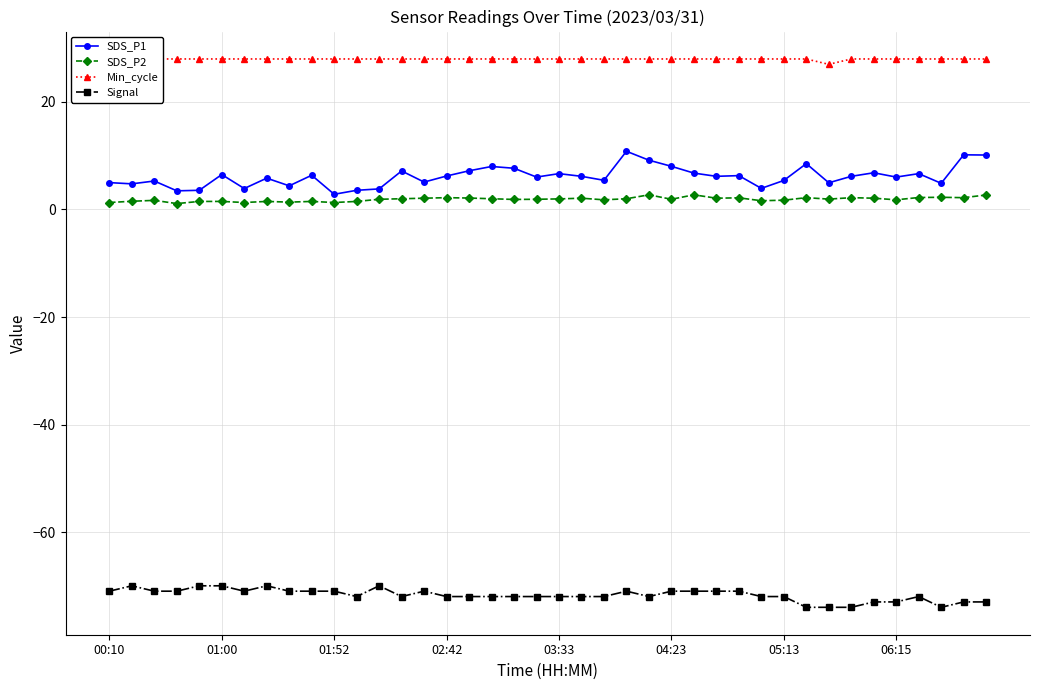

Reading left to right, list all the values displayed in this chart.

SDS_P1: 5.0	4.8	5.3	3.5	3.6	6.5	3.9	5.8	4.4	6.4	2.8	3.6	3.8	7.2	5.1	6.2	7.2	8.0	7.7	6.0	6.7	6.2	5.4	10.8	9.2	8.0	6.8	6.2	6.3	3.9	5.4	8.5	5.0	6.2	6.8	6.0	6.7	4.9	10.2	10.1
SDS_P2: 1.3	1.5	1.7	1.1	1.5	1.5	1.3	1.5	1.4	1.5	1.3	1.5	1.9	2.0	2.1	2.2	2.1	2.0	1.9	1.9	2.0	2.1	1.8	2.0	2.7	1.9	2.7	2.1	2.2	1.6	1.7	2.2	1.9	2.2	2.1	1.8	2.2	2.3	2.2	2.7
Min_cycle: 28.0	28.0	28.0	28.0	28.0	28.0	28.0	28.0	28.0	28.0	28.0	28.0	28.0	28.0	28.0	28.0	28.0	28.0	28.0	28.0	28.0	28.0	28.0	28.0	28.0	28.0	28.0	28.0	28.0	28.0	28.0	28.0	27.0	28.0	28.0	28.0	28.0	28.0	28.0	28.0
Signal: -71.0	-70.0	-71.0	-71.0	-70.0	-70.0	-71.0	-70.0	-71.0	-71.0	-71.0	-72.0	-70.0	-72.0	-71.0	-72.0	-72.0	-72.0	-72.0	-72.0	-72.0	-72.0	-72.0	-71.0	-72.0	-71.0	-71.0	-71.0	-71.0	-72.0	-72.0	-74.0	-74.0	-74.0	-73.0	-73.0	-72.0	-74.0	-73.0	-73.0